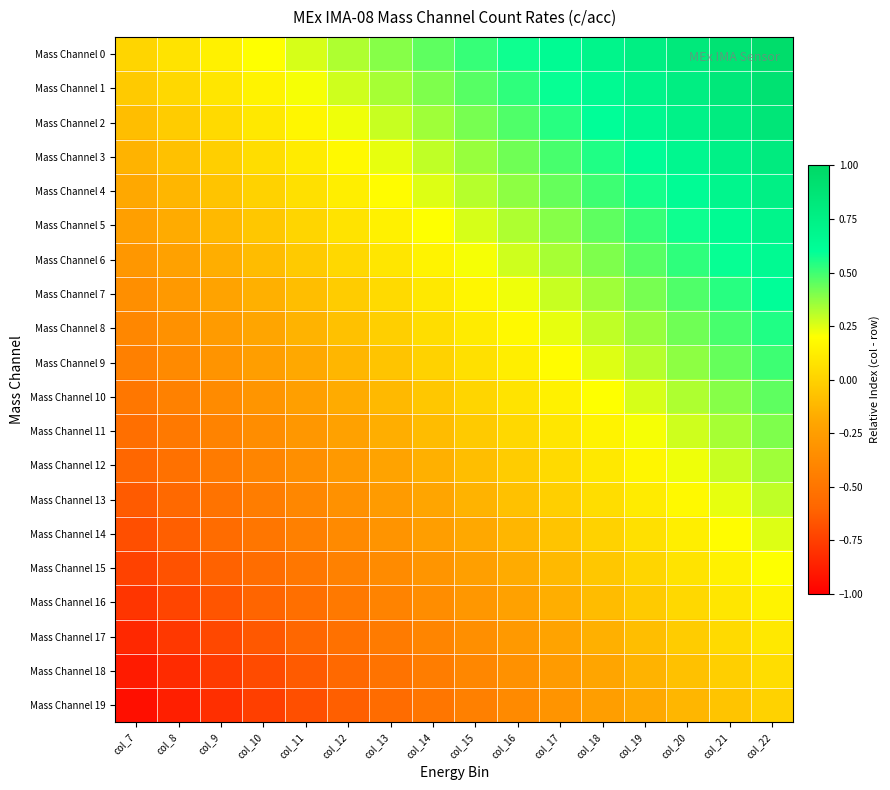

Reading left to right, what are all the values shown in this chart?

Mass Channel 0: col_7=0.0	col_8=0.1	col_9=0.1	col_10=0.2	col_11=0.3	col_12=0.3	col_13=0.4	col_14=0.5	col_15=0.5	col_16=0.6	col_17=0.6	col_18=0.7	col_19=0.8	col_20=0.8	col_21=0.9	col_22=0.9
Mass Channel 1: col_7=-0.0	col_8=0.0	col_9=0.1	col_10=0.1	col_11=0.2	col_12=0.3	col_13=0.3	col_14=0.4	col_15=0.5	col_16=0.5	col_17=0.6	col_18=0.7	col_19=0.7	col_20=0.8	col_21=0.8	col_22=0.9
Mass Channel 2: col_7=-0.1	col_8=-0.0	col_9=0.0	col_10=0.1	col_11=0.2	col_12=0.2	col_13=0.3	col_14=0.3	col_15=0.4	col_16=0.5	col_17=0.5	col_18=0.6	col_19=0.7	col_20=0.7	col_21=0.8	col_22=0.8
Mass Channel 3: col_7=-0.1	col_8=-0.1	col_9=-0.0	col_10=0.0	col_11=0.1	col_12=0.2	col_13=0.2	col_14=0.3	col_15=0.4	col_16=0.4	col_17=0.5	col_18=0.6	col_19=0.6	col_20=0.7	col_21=0.7	col_22=0.8
Mass Channel 4: col_7=-0.2	col_8=-0.1	col_9=-0.1	col_10=0.0	col_11=0.1	col_12=0.1	col_13=0.2	col_14=0.2	col_15=0.3	col_16=0.4	col_17=0.4	col_18=0.5	col_19=0.6	col_20=0.6	col_21=0.7	col_22=0.8
Mass Channel 5: col_7=-0.2	col_8=-0.2	col_9=-0.1	col_10=-0.0	col_11=0.0	col_12=0.1	col_13=0.1	col_14=0.2	col_15=0.3	col_16=0.3	col_17=0.4	col_18=0.5	col_19=0.5	col_20=0.6	col_21=0.6	col_22=0.7
Mass Channel 6: col_7=-0.3	col_8=-0.2	col_9=-0.2	col_10=-0.1	col_11=-0.0	col_12=0.0	col_13=0.1	col_14=0.2	col_15=0.2	col_16=0.3	col_17=0.3	col_18=0.4	col_19=0.5	col_20=0.5	col_21=0.6	col_22=0.7
Mass Channel 7: col_7=-0.3	col_8=-0.3	col_9=-0.2	col_10=-0.2	col_11=-0.1	col_12=-0.0	col_13=0.0	col_14=0.1	col_15=0.2	col_16=0.2	col_17=0.3	col_18=0.3	col_19=0.4	col_20=0.5	col_21=0.5	col_22=0.6
Mass Channel 8: col_7=-0.4	col_8=-0.3	col_9=-0.3	col_10=-0.2	col_11=-0.1	col_12=-0.1	col_13=-0.0	col_14=0.0	col_15=0.1	col_16=0.2	col_17=0.2	col_18=0.3	col_19=0.4	col_20=0.4	col_21=0.5	col_22=0.6
Mass Channel 9: col_7=-0.4	col_8=-0.4	col_9=-0.3	col_10=-0.2	col_11=-0.2	col_12=-0.1	col_13=-0.1	col_14=0.0	col_15=0.1	col_16=0.1	col_17=0.2	col_18=0.2	col_19=0.3	col_20=0.4	col_21=0.4	col_22=0.5
Mass Channel 10: col_7=-0.5	col_8=-0.4	col_9=-0.4	col_10=-0.3	col_11=-0.2	col_12=-0.2	col_13=-0.1	col_14=-0.1	col_15=0.0	col_16=0.1	col_17=0.1	col_18=0.2	col_19=0.3	col_20=0.3	col_21=0.4	col_22=0.4
Mass Channel 11: col_7=-0.5	col_8=-0.5	col_9=-0.4	col_10=-0.3	col_11=-0.3	col_12=-0.2	col_13=-0.2	col_14=-0.1	col_15=-0.0	col_16=0.0	col_17=0.1	col_18=0.2	col_19=0.2	col_20=0.3	col_21=0.3	col_22=0.4
Mass Channel 12: col_7=-0.6	col_8=-0.5	col_9=-0.5	col_10=-0.4	col_11=-0.3	col_12=-0.3	col_13=-0.2	col_14=-0.2	col_15=-0.1	col_16=-0.0	col_17=0.0	col_18=0.1	col_19=0.2	col_20=0.2	col_21=0.3	col_22=0.3
Mass Channel 13: col_7=-0.6	col_8=-0.6	col_9=-0.5	col_10=-0.4	col_11=-0.4	col_12=-0.3	col_13=-0.3	col_14=-0.2	col_15=-0.1	col_16=-0.1	col_17=-0.0	col_18=0.1	col_19=0.1	col_20=0.2	col_21=0.2	col_22=0.3
Mass Channel 14: col_7=-0.7	col_8=-0.6	col_9=-0.6	col_10=-0.5	col_11=-0.4	col_12=-0.4	col_13=-0.3	col_14=-0.2	col_15=-0.2	col_16=-0.1	col_17=-0.1	col_18=0.0	col_19=0.1	col_20=0.1	col_21=0.2	col_22=0.2
Mass Channel 15: col_7=-0.7	col_8=-0.7	col_9=-0.6	col_10=-0.6	col_11=-0.5	col_12=-0.4	col_13=-0.4	col_14=-0.3	col_15=-0.2	col_16=-0.2	col_17=-0.1	col_18=-0.1	col_19=0.0	col_20=0.1	col_21=0.1	col_22=0.2
Mass Channel 16: col_7=-0.8	col_8=-0.7	col_9=-0.7	col_10=-0.6	col_11=-0.5	col_12=-0.5	col_13=-0.4	col_14=-0.3	col_15=-0.3	col_16=-0.2	col_17=-0.2	col_18=-0.1	col_19=-0.0	col_20=0.0	col_21=0.1	col_22=0.2
Mass Channel 17: col_7=-0.8	col_8=-0.8	col_9=-0.7	col_10=-0.7	col_11=-0.6	col_12=-0.5	col_13=-0.5	col_14=-0.4	col_15=-0.3	col_16=-0.3	col_17=-0.2	col_18=-0.2	col_19=-0.1	col_20=-0.0	col_21=0.0	col_22=0.1
Mass Channel 18: col_7=-0.9	col_8=-0.8	col_9=-0.8	col_10=-0.7	col_11=-0.6	col_12=-0.6	col_13=-0.5	col_14=-0.4	col_15=-0.4	col_16=-0.3	col_17=-0.3	col_18=-0.2	col_19=-0.1	col_20=-0.1	col_21=-0.0	col_22=0.1
Mass Channel 19: col_7=-0.9	col_8=-0.9	col_9=-0.8	col_10=-0.8	col_11=-0.7	col_12=-0.6	col_13=-0.6	col_14=-0.5	col_15=-0.4	col_16=-0.4	col_17=-0.3	col_18=-0.2	col_19=-0.2	col_20=-0.1	col_21=-0.1	col_22=0.0